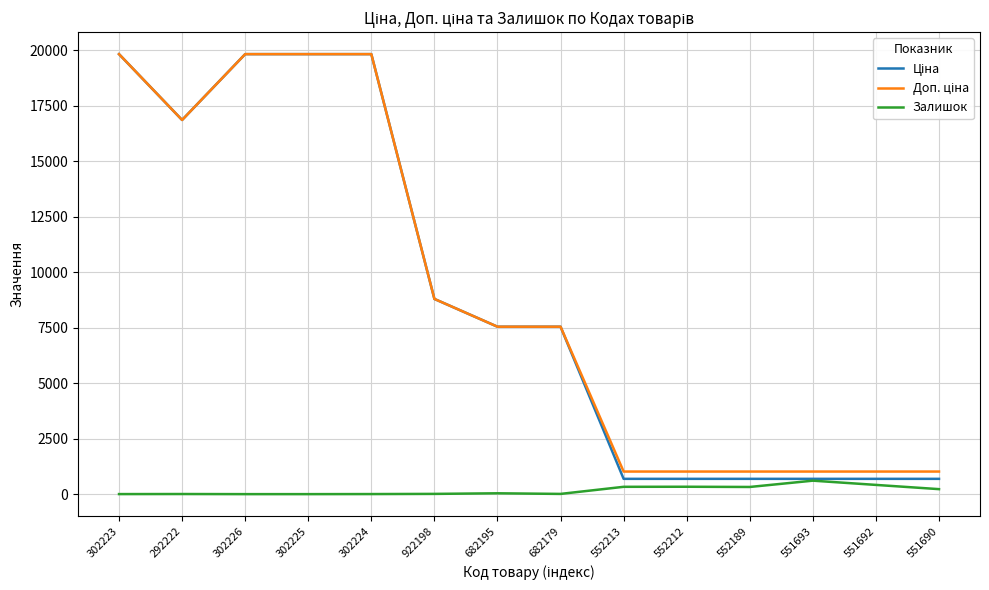

At how many categories does at least one series exceed 6730?

8